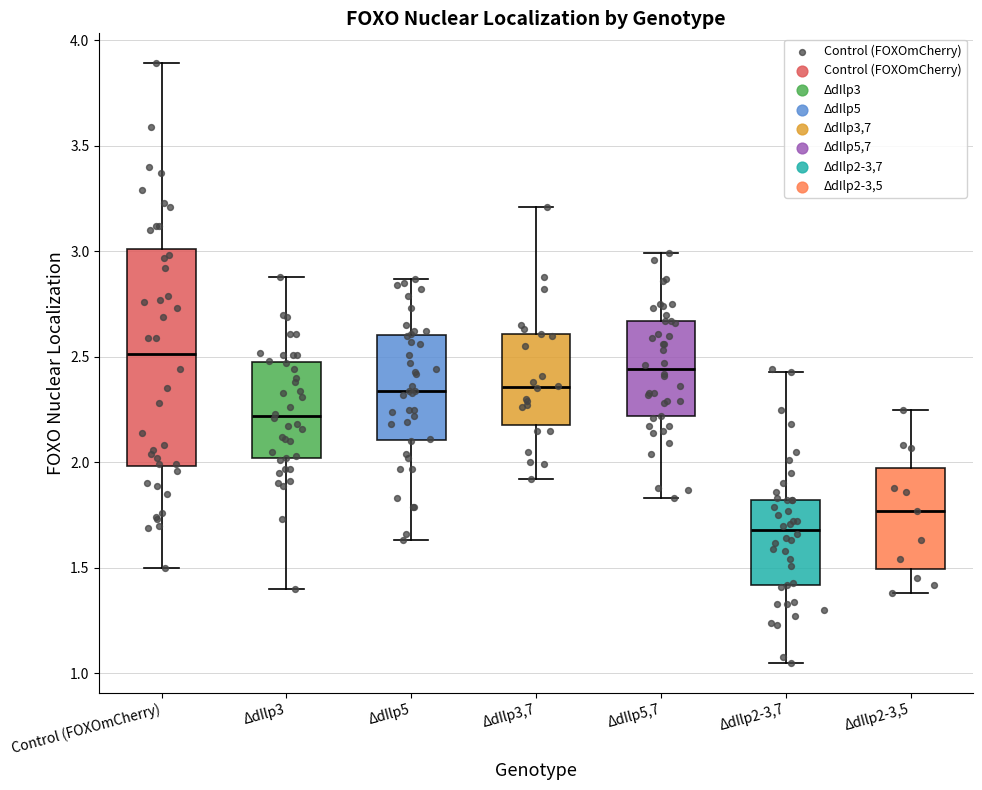

Reading left to right, transcribe this box plot: for each box, give where its median line is, the range the box spans, and where its two whiskers end, as read against the y-axis. The values are not printed on the chart, so give them approximately, as read against the axis.

Control (FOXOmCherry): median 2.50, box 2.00 to 3.00, whiskers 1.50 to 3.90
ΔdIlp3: median 2.20, box 2.00 to 2.50, whiskers 1.40 to 2.90
ΔdIlp5: median 2.35, box 2.10 to 2.60, whiskers 1.65 to 2.85
ΔdIlp3,7: median 2.35, box 2.20 to 2.60, whiskers 1.90 to 3.20
ΔdIlp5,7: median 2.45, box 2.20 to 2.65, whiskers 1.85 to 3.00
ΔdIlp2-3,7: median 1.70, box 1.40 to 1.80, whiskers 1.05 to 2.45
ΔdIlp2-3,5: median 1.75, box 1.50 to 2.00, whiskers 1.40 to 2.25